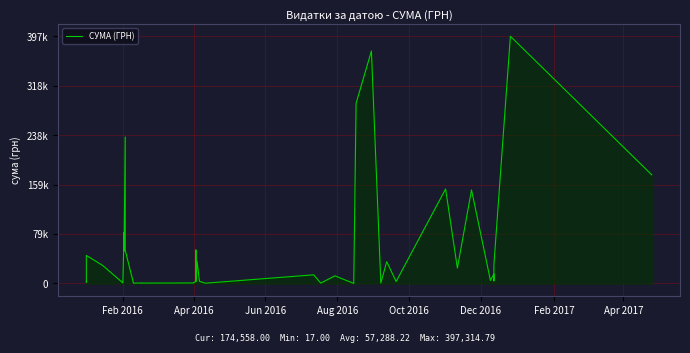

True or false: there are more than 2 points higher than both neighbors.

True